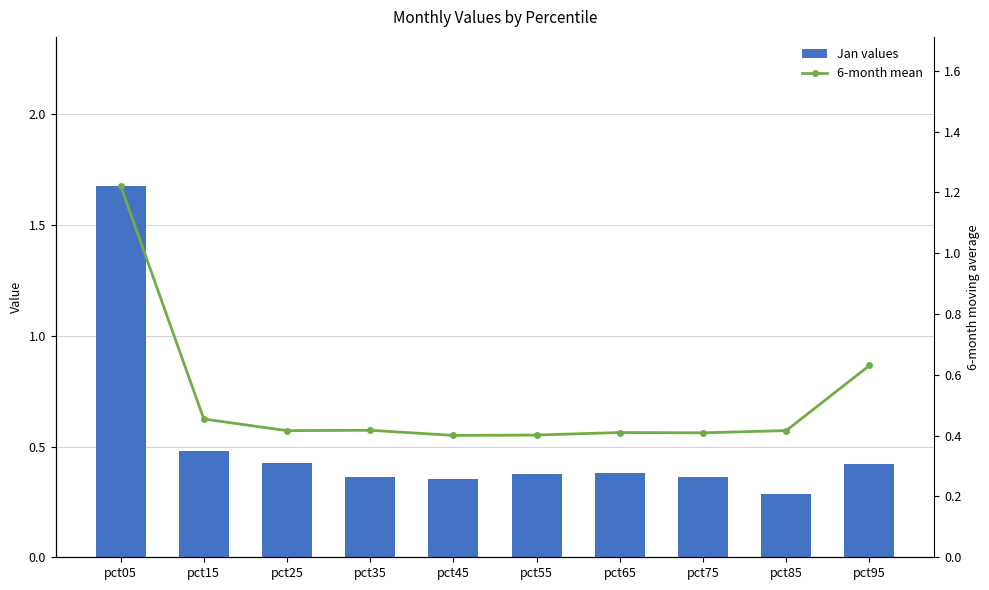

Between pct05 and pct35, which series saw the biggest shift?

Jan values